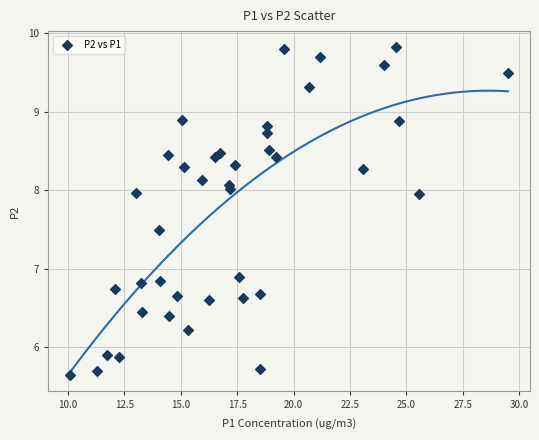

What Y value in the scatter plot is closest to 7?

6.9